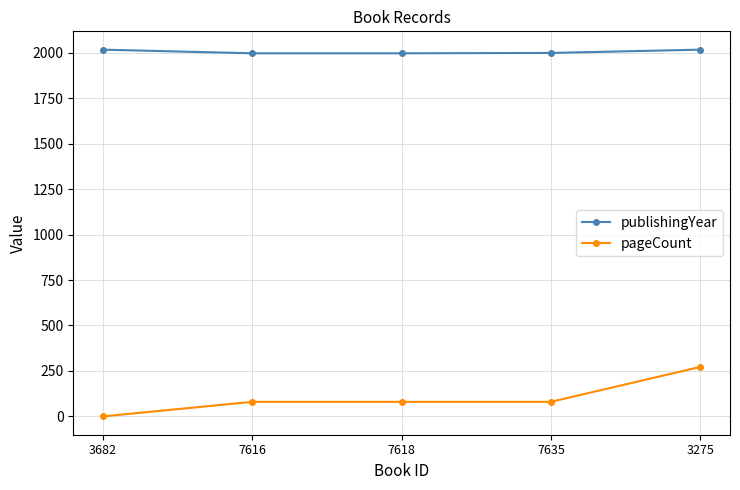

True or false: pageCount has a value of 0 at 3682.

True